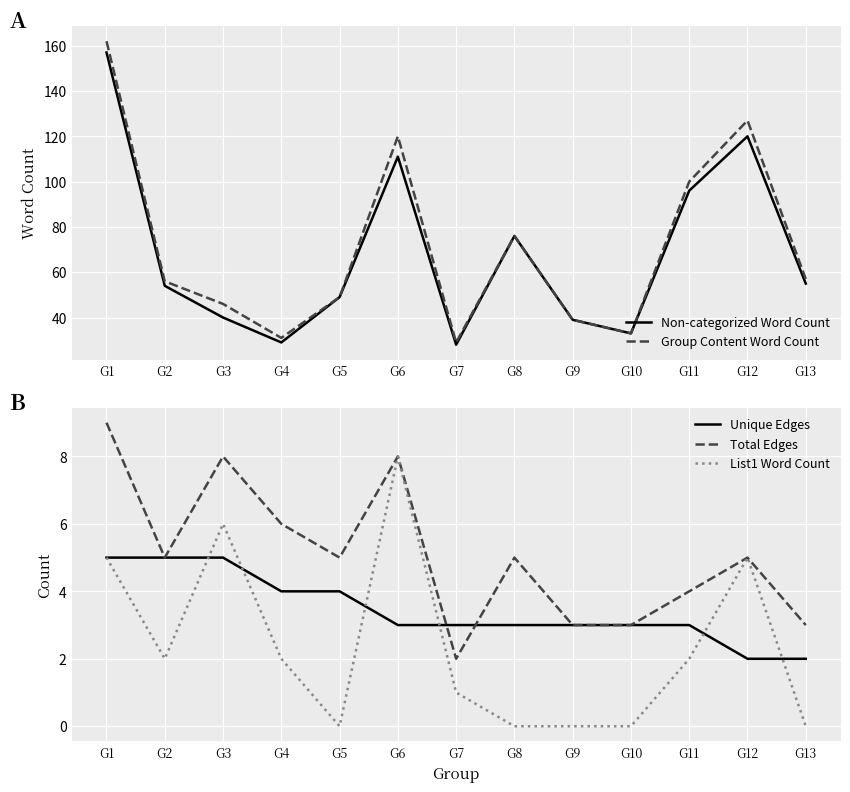

What is the difference between the highest and lowest values at G6?

117